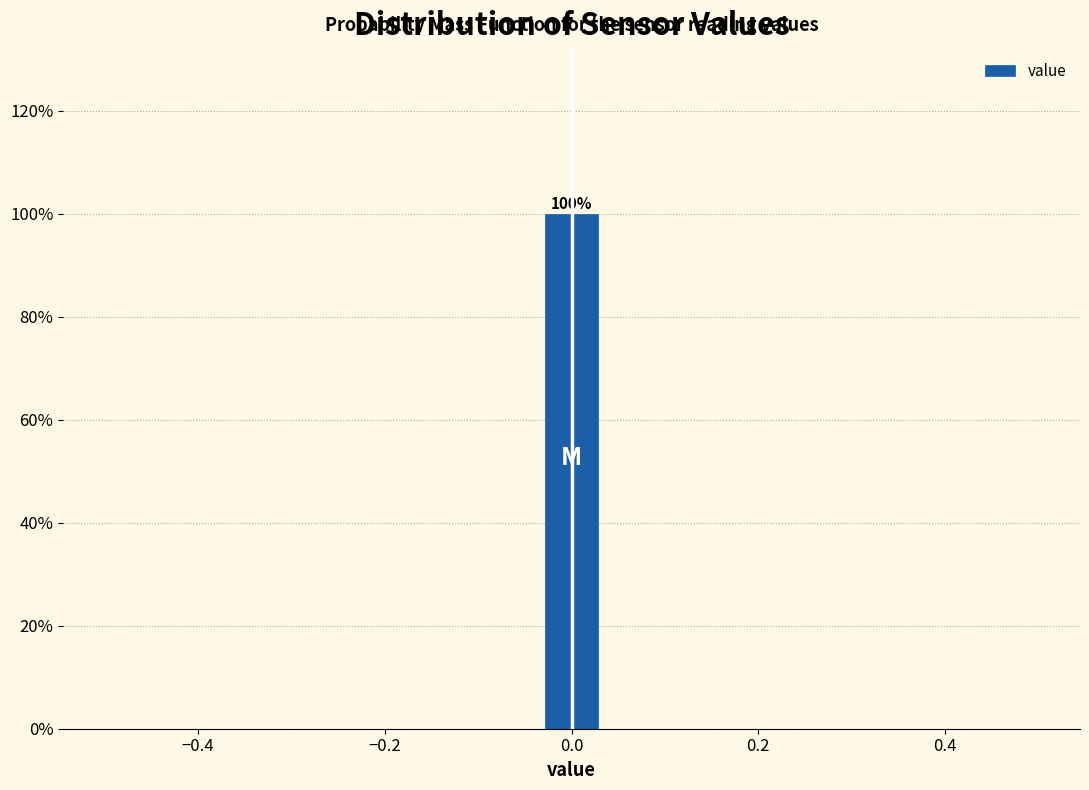

Read against the x-axis, roughly where is the centre of the tallest bar?

0.00